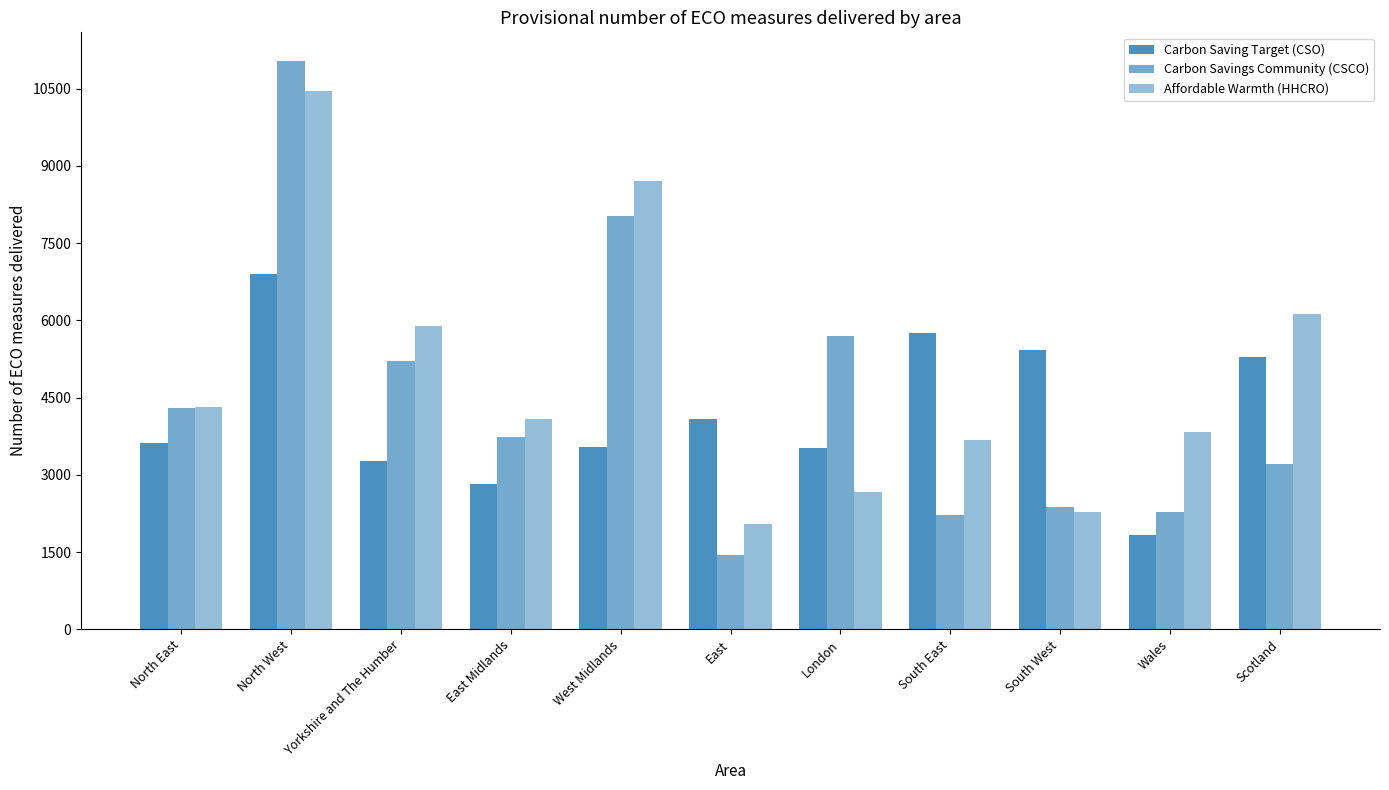

Rank the series at Yorkshire and The Humber from highest to lowest value.

Affordable Warmth (HHCRO), Carbon Savings Community (CSCO), Carbon Saving Target (CSO)